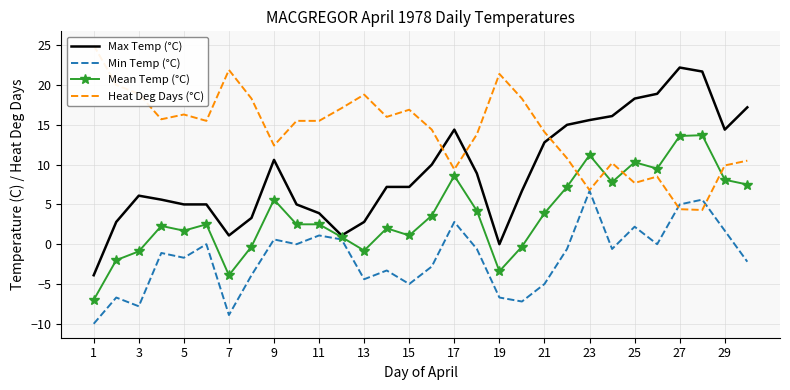

The value of Mean Temp (°C) at 25 is 3.9. True or false?

False